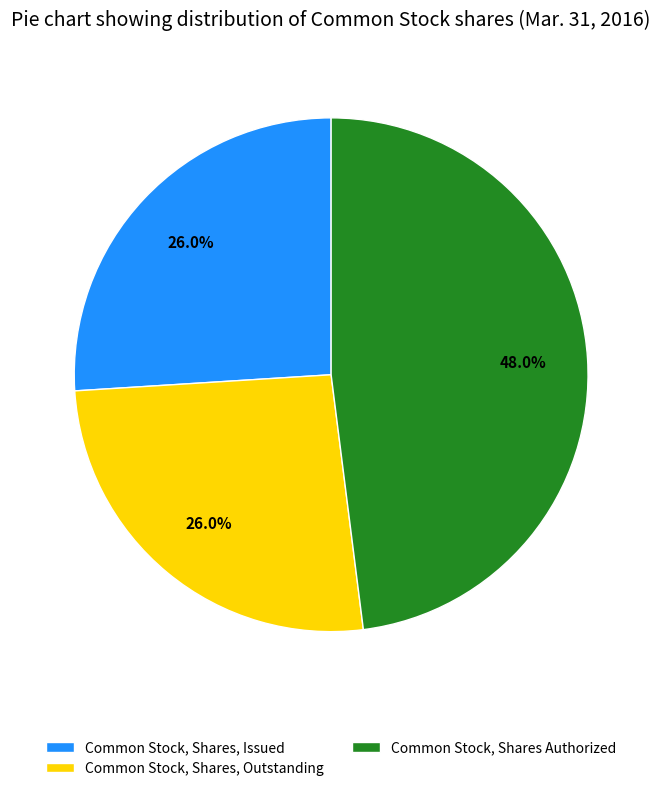

Does Common Stock, Shares, Issued account for over 50% of the chart?

No